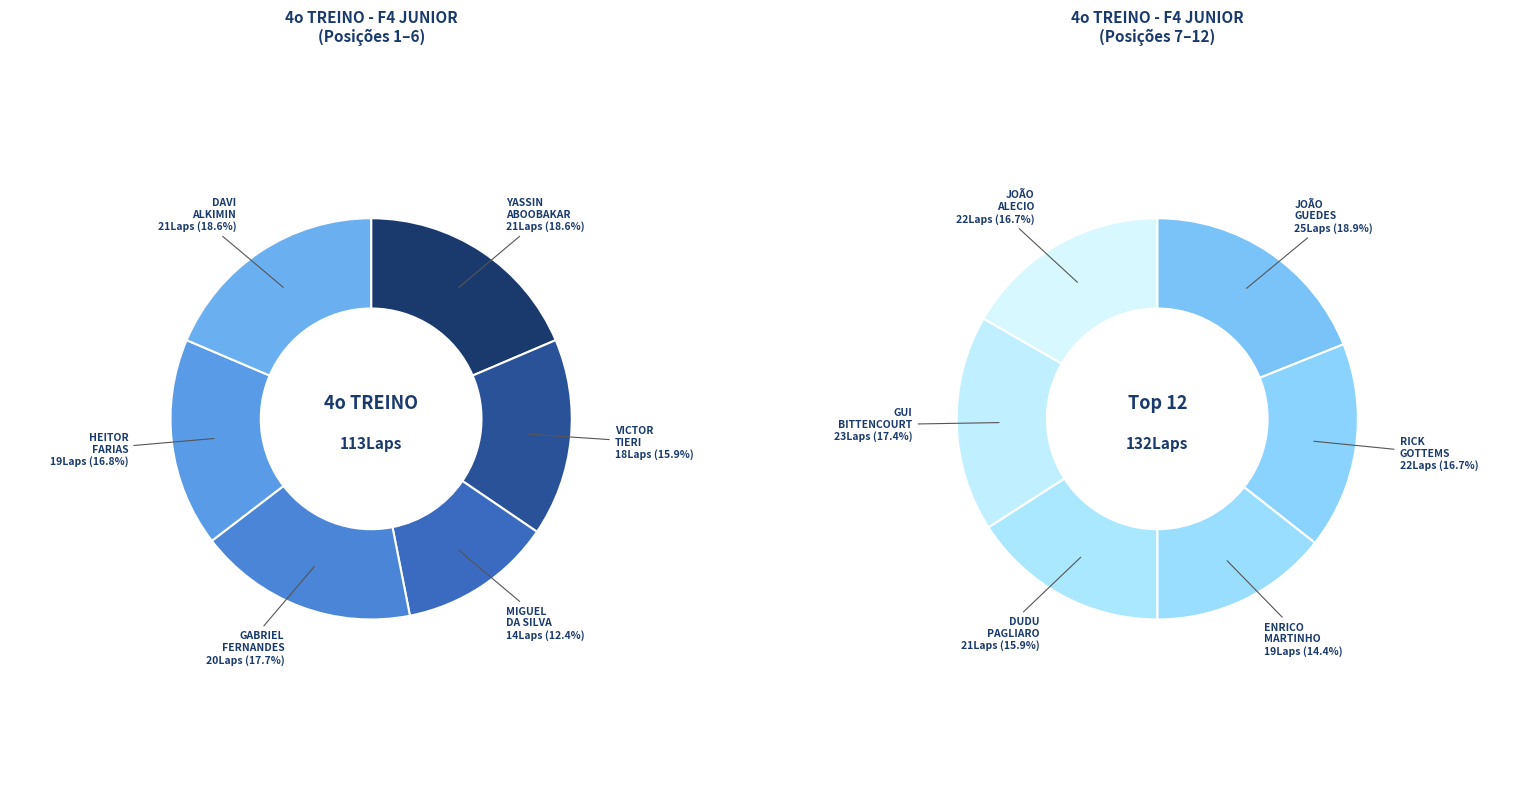

To the nearest percent, what is the difference between the largest and smallest slice percentages?

4%